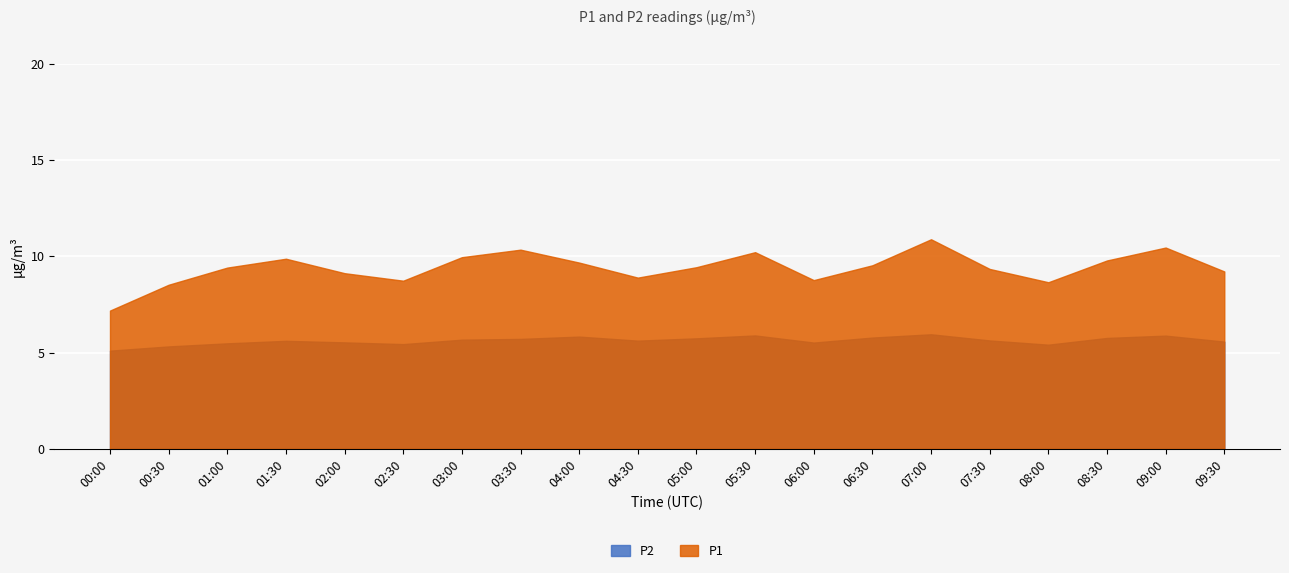

What is the sum of all P1 values?

187.9